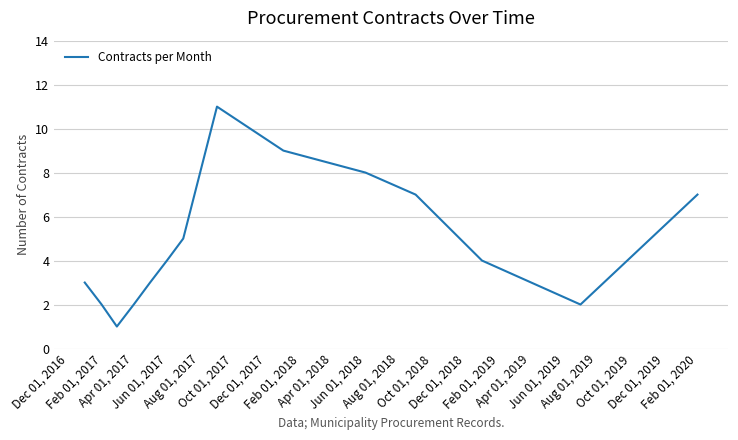

What is the average value?

5